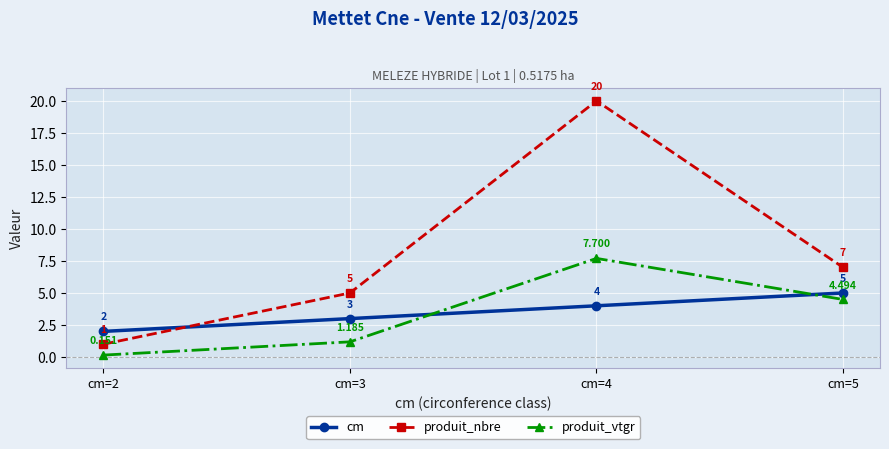

Rank the series by their maximum value, from lowest to highest.

cm, produit_vtgr, produit_nbre